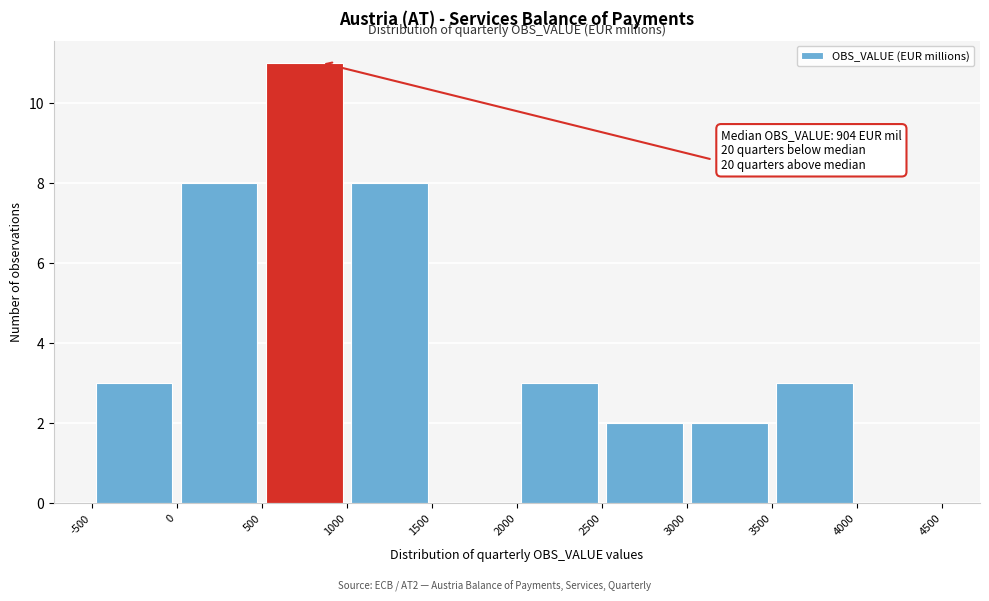

Which range on the x-axis has the tallest bar?

500 to 1000